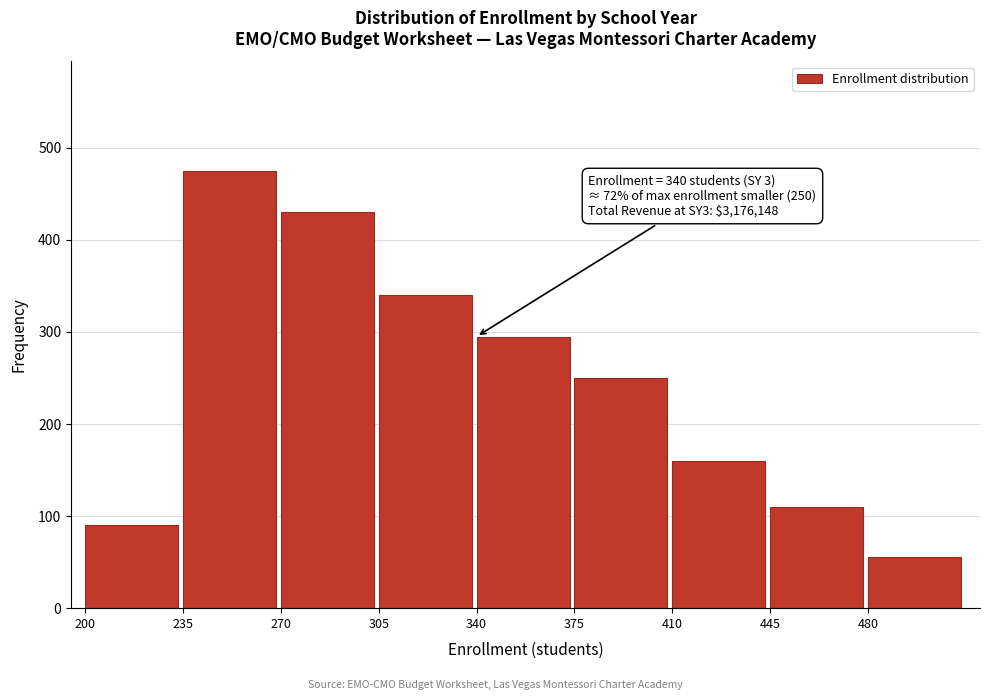

Reading left to right, what are all the values shown in this chart?

200=90	235=475	270=430	305=340	340=295	375=250	410=160	445=110	480=55